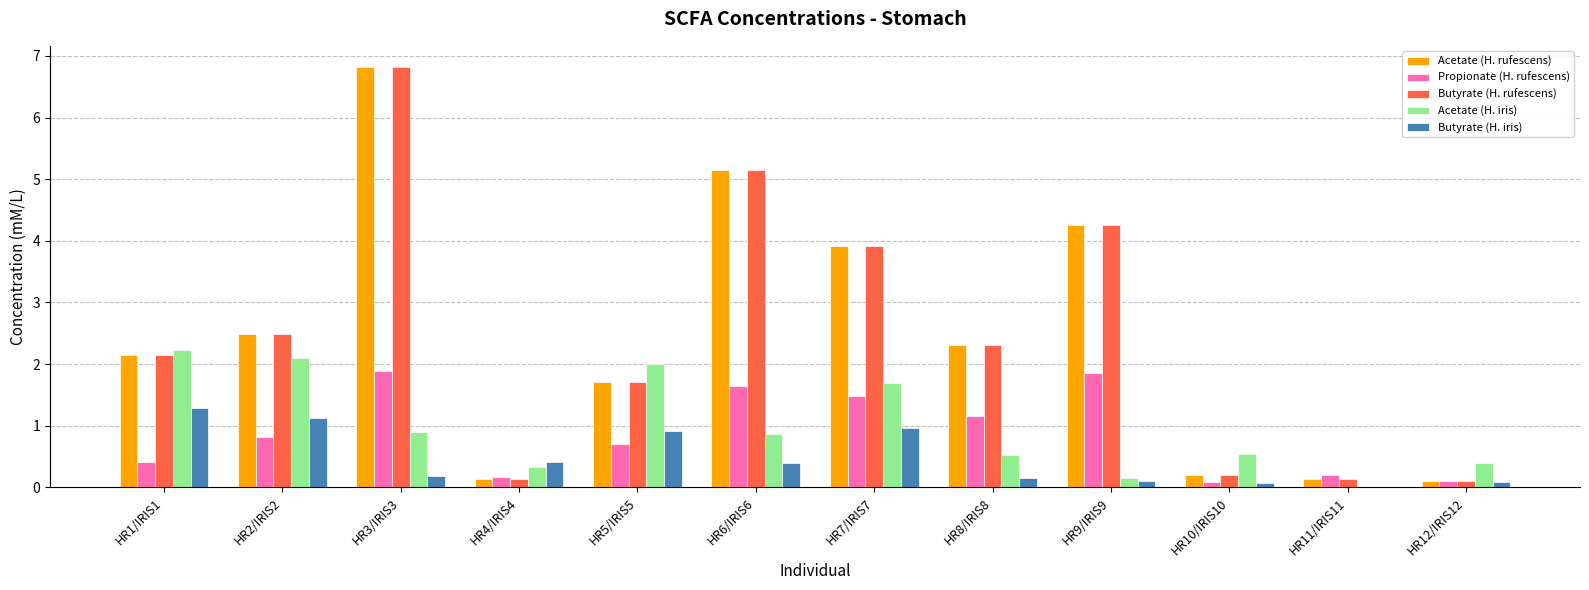

What is the sum of all Propionate (H. rufescens) values?

10.5